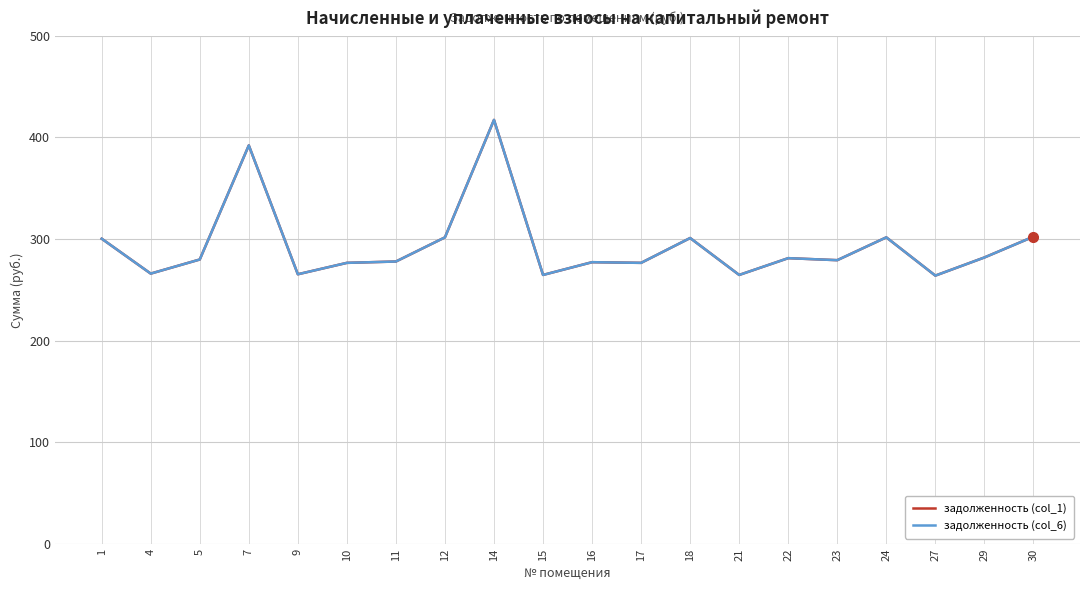

What is the value of the задолженность (col_6) point at the 10th from the left?

264.7